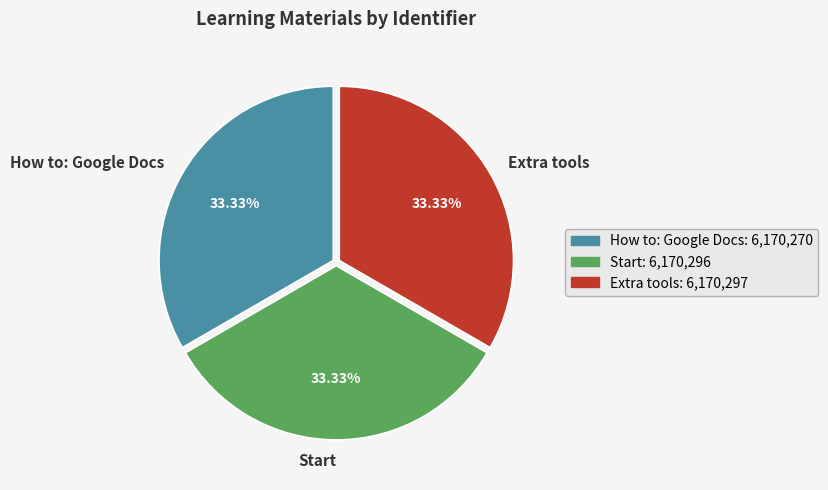

The Start slice represents 27% of the pie. True or false?

False